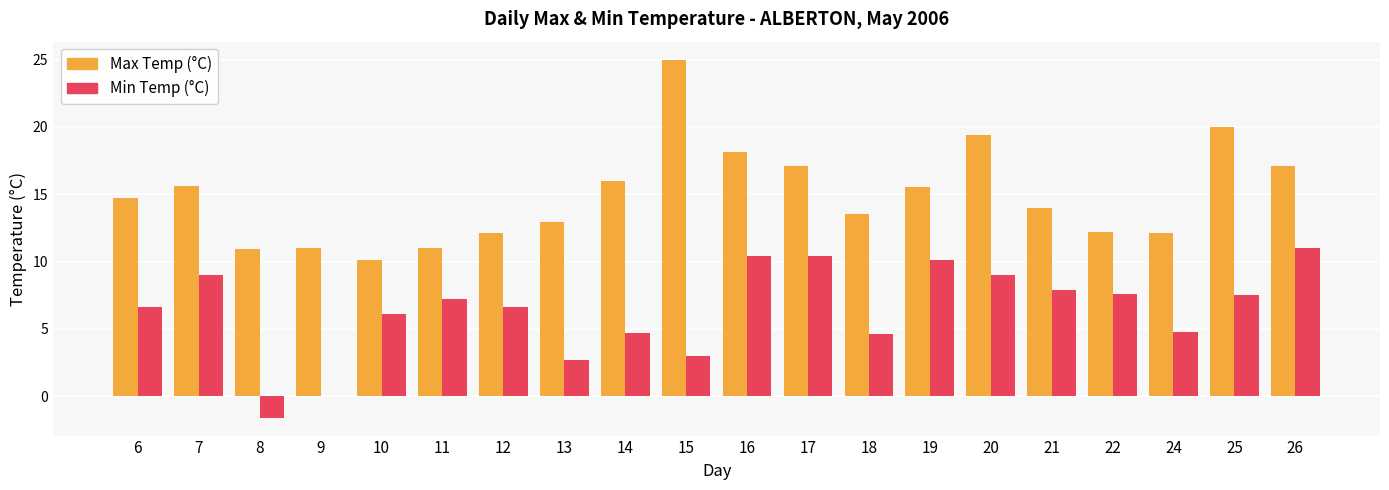

What is the difference between the Min Temp (°C) values at 21 and 13?

5.2